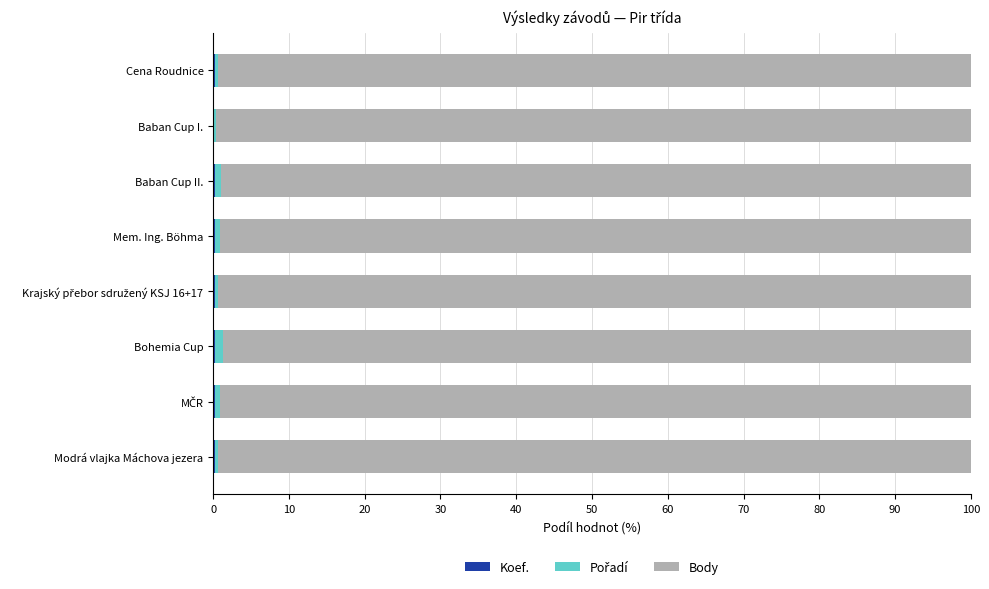

How many categories are shown in the chart?

8